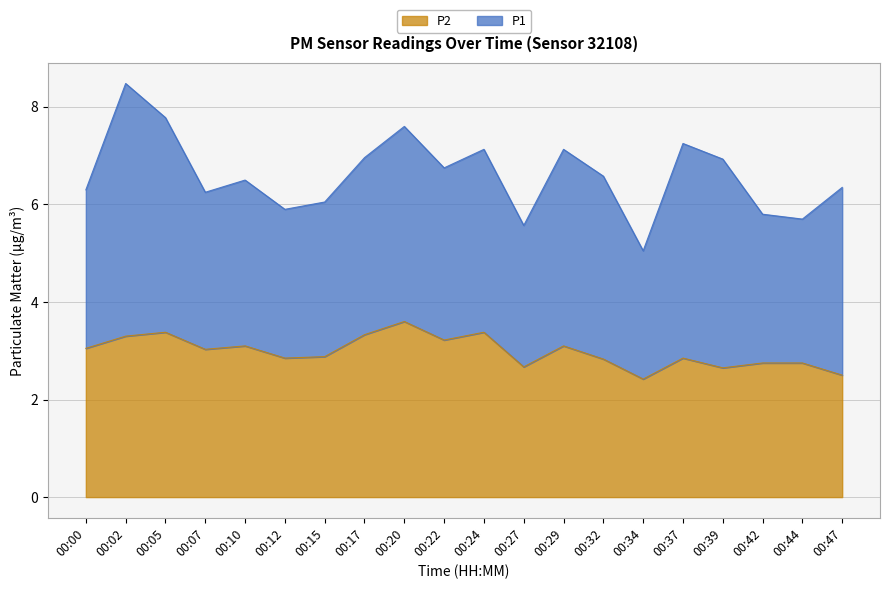

Rank the categories by value from highest to lowest.

00:20, 00:05, 00:24, 00:17, 00:02, 00:22, 00:10, 00:29, 00:00, 00:07, 00:15, 00:12, 00:37, 00:32, 00:42, 00:44, 00:27, 00:39, 00:47, 00:34